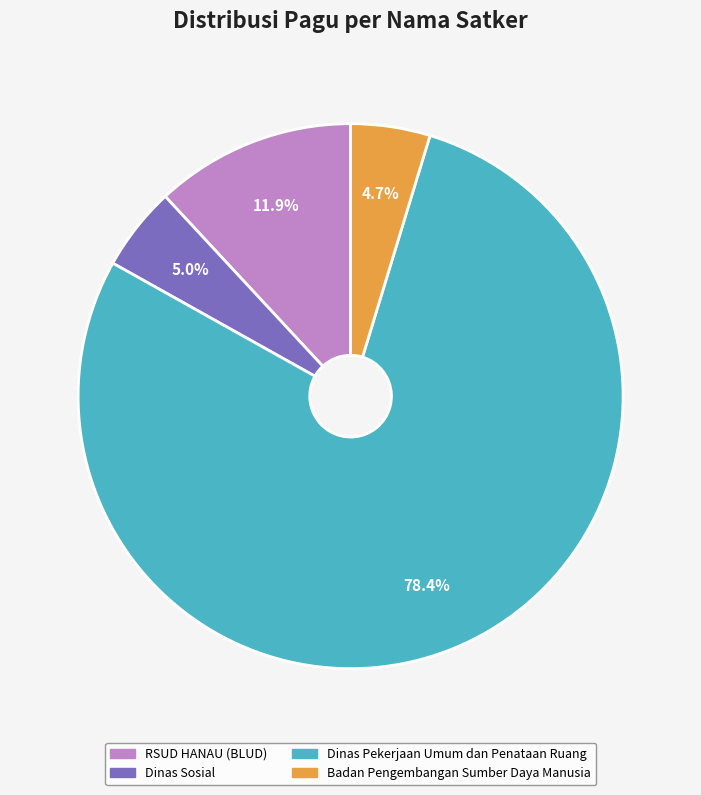

Is there a majority slice in this chart?

Yes